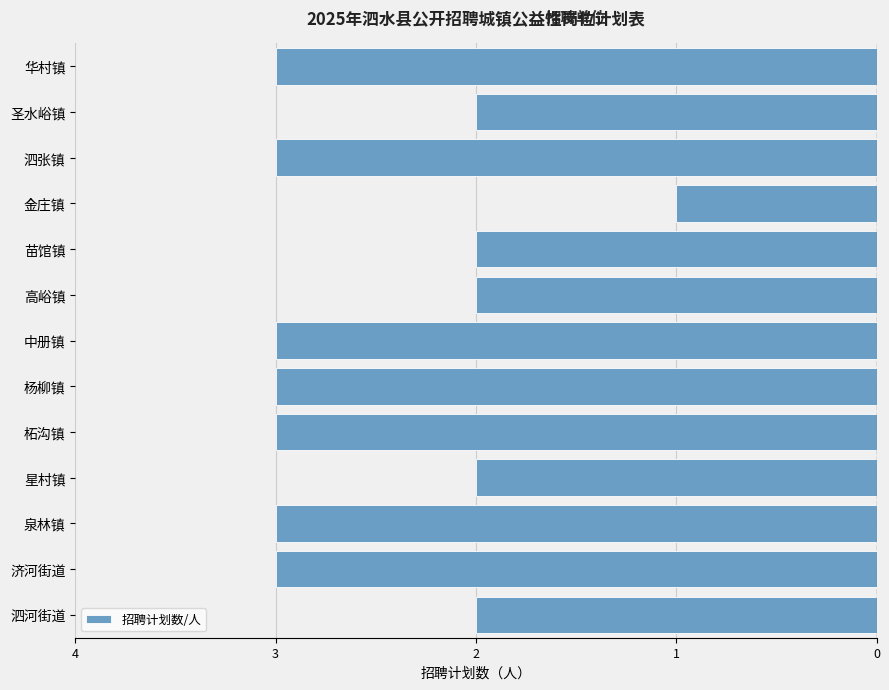

Does the chart contain any negative values?

Yes